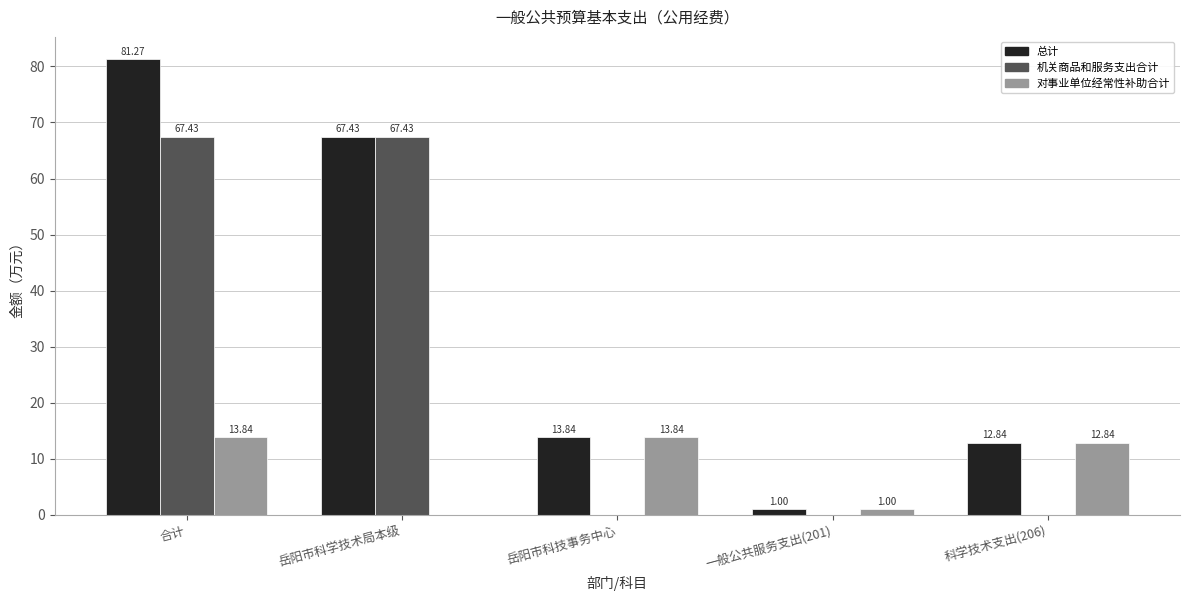

At which label is 总计 closest to 41?

岳阳市科学技术局本级